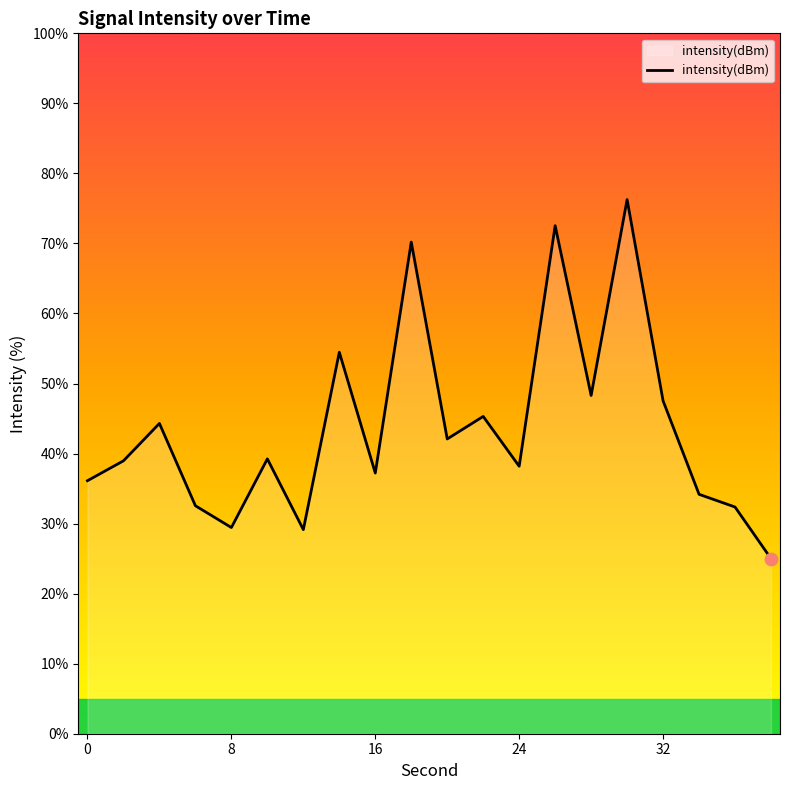

What is the difference between the maximum and minimum values?

51.3